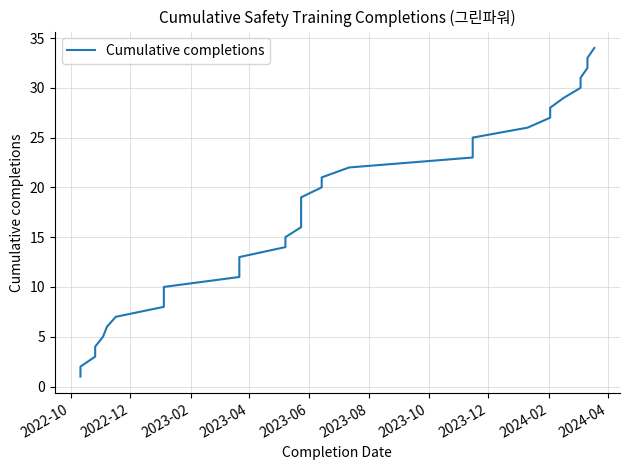

True or false: there are more than 1 points higher than both neighbors.

False